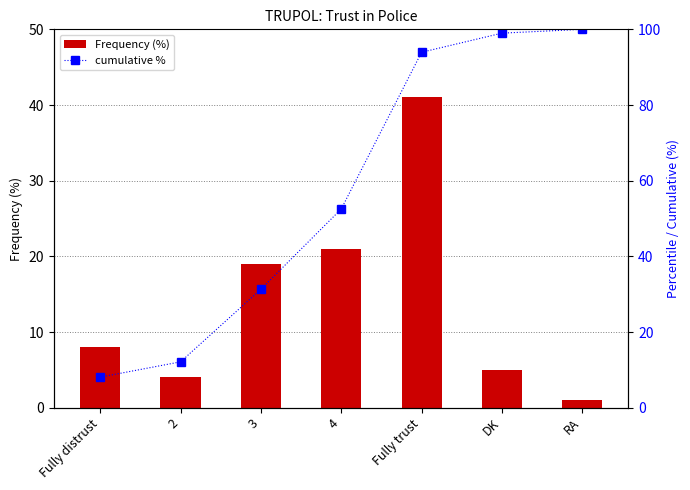

List the series in order of their peak value, lowest first.

Frequency (%), cumulative %